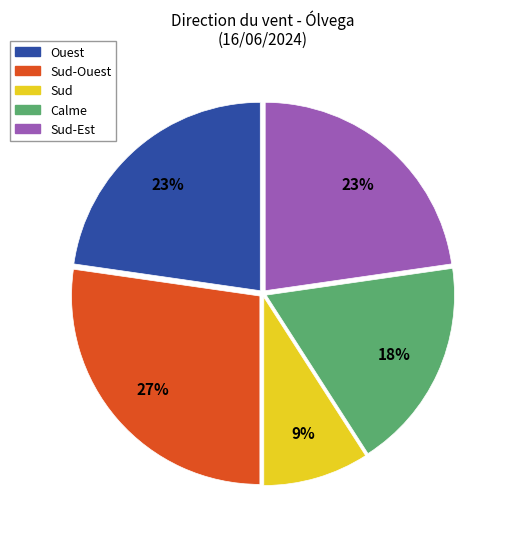

To the nearest percent, what is the average slice percentage?

20%